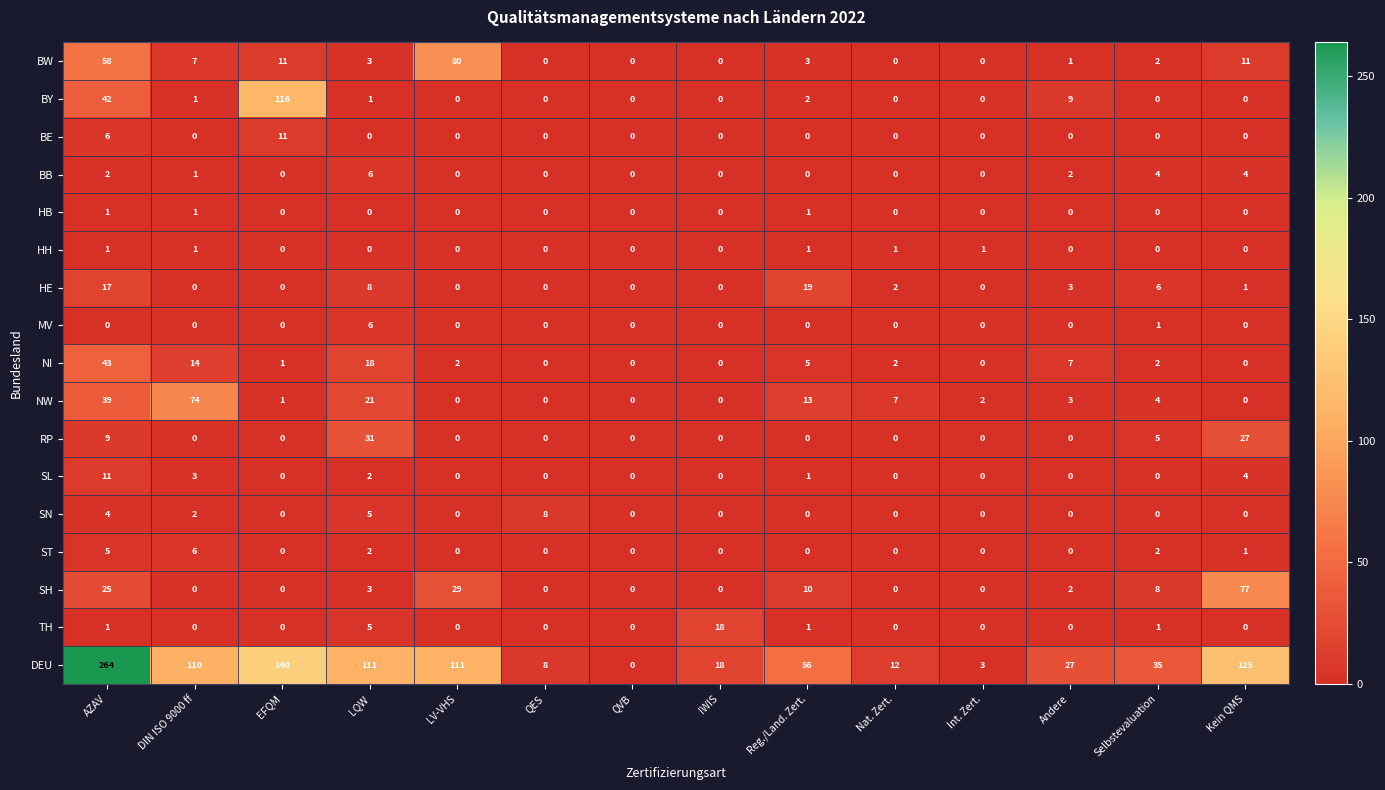

Which series changed the most between EFQM and Selbstevaluation?

BY